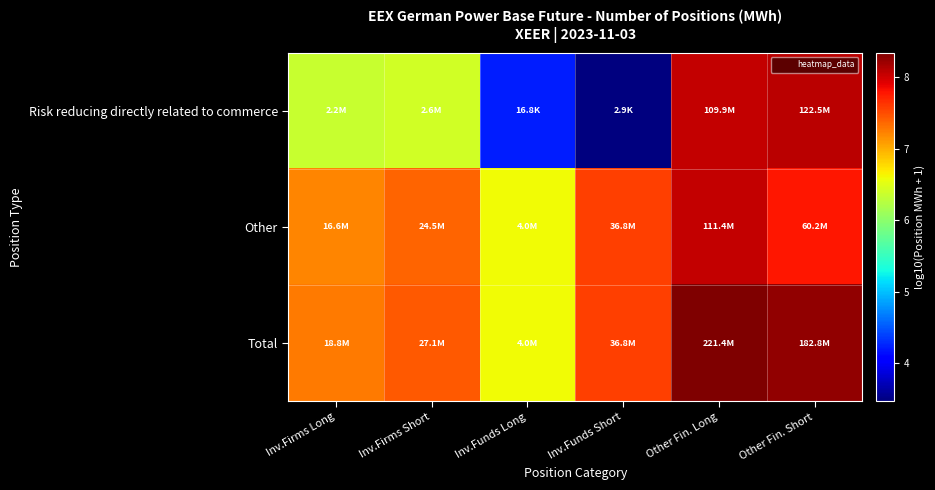

Which series has the largest total across all categories?

Total